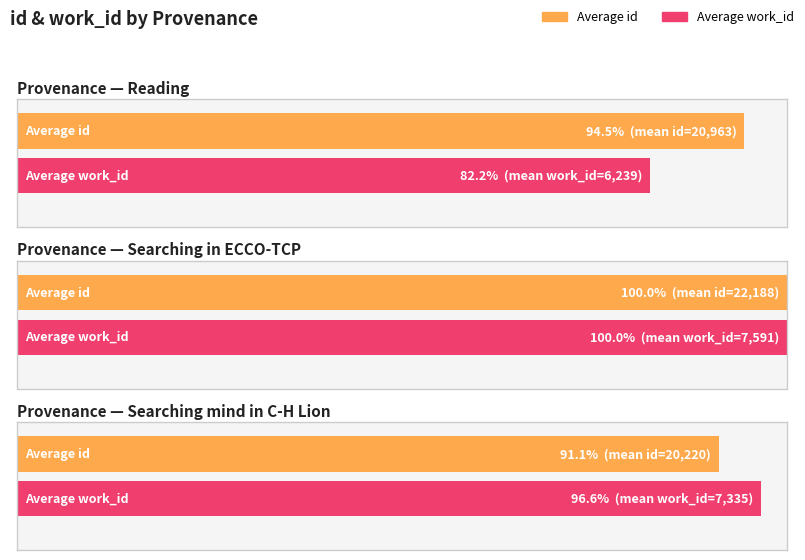

Which label corresponds to the smallest value in the chart?

Reading